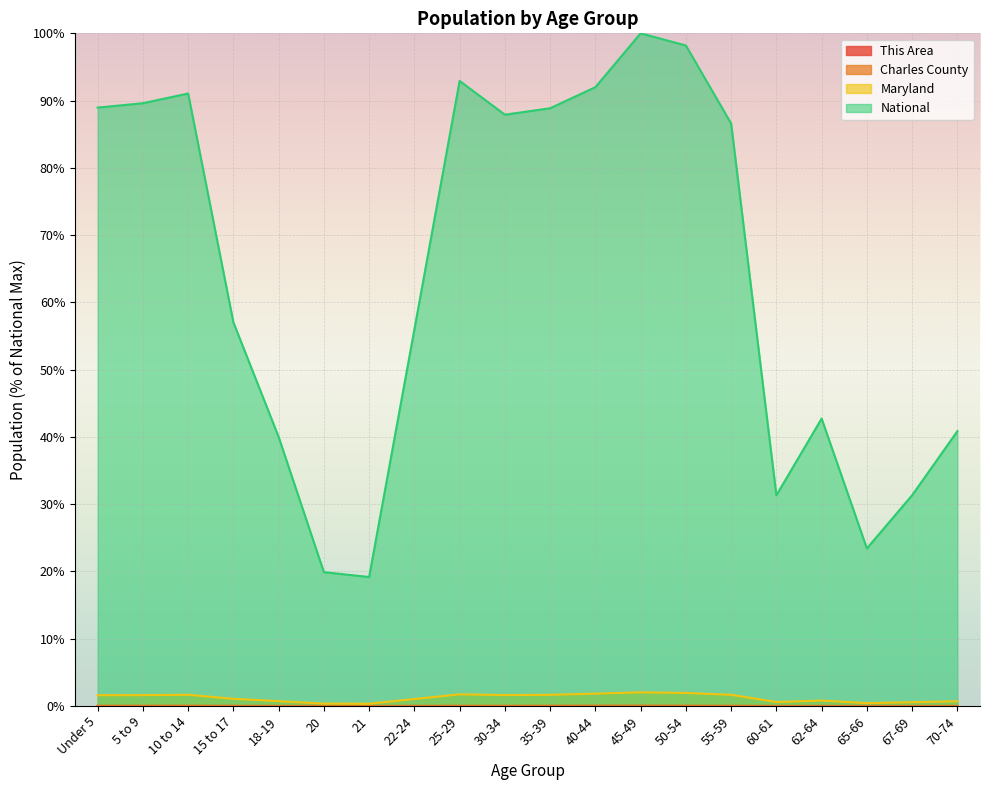

At which category does Charles County reach its first local valley?

21